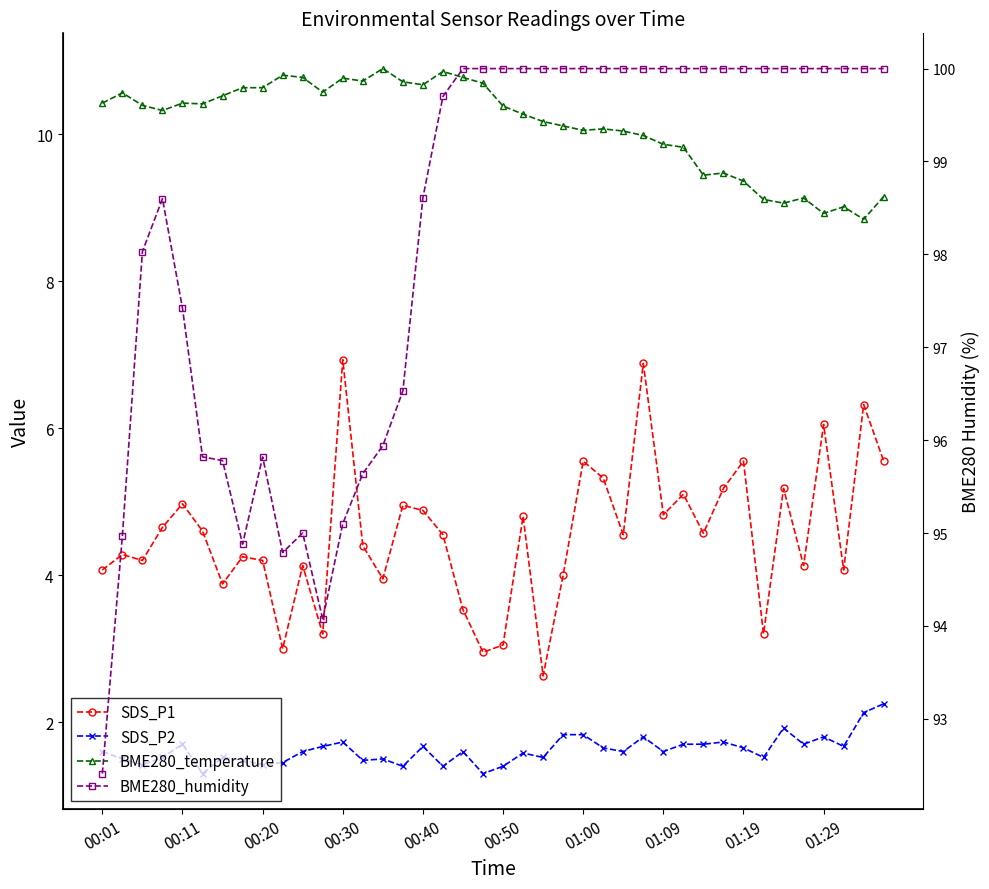

What is the minimum value shown in the chart?

1.3